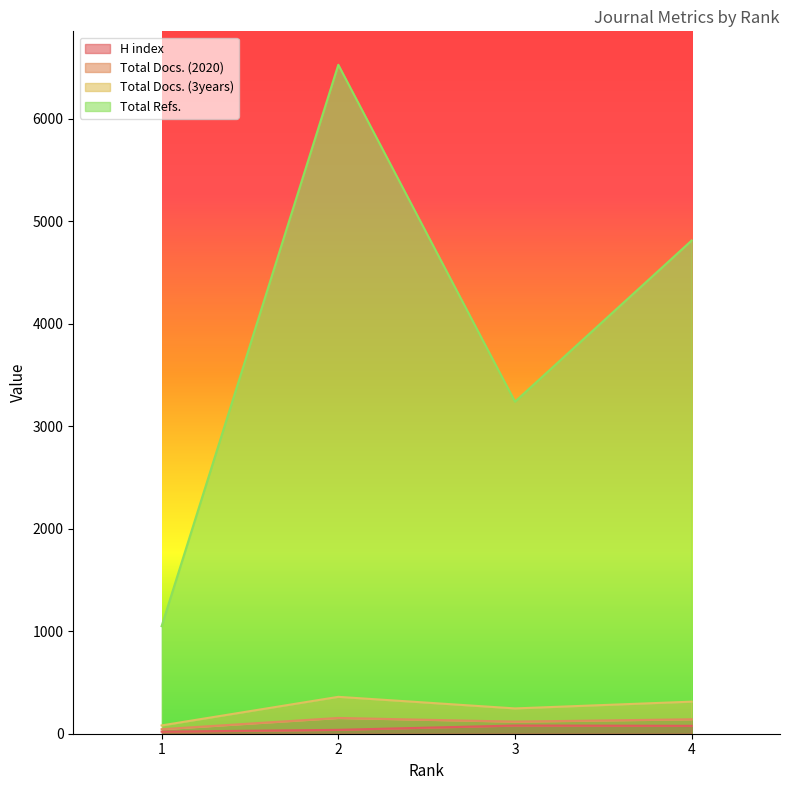

Read the Total Refs. value at 2.

6529